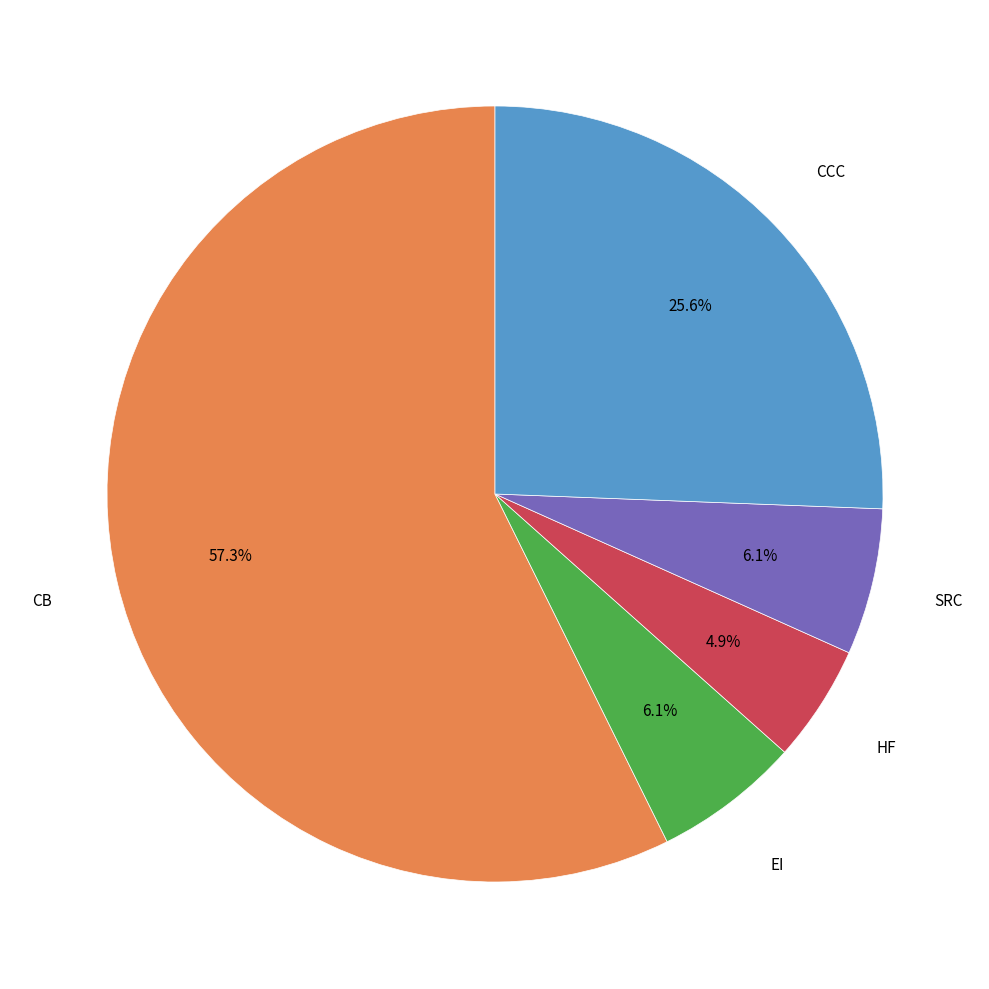

Which category has the biggest portion of the pie?

CB